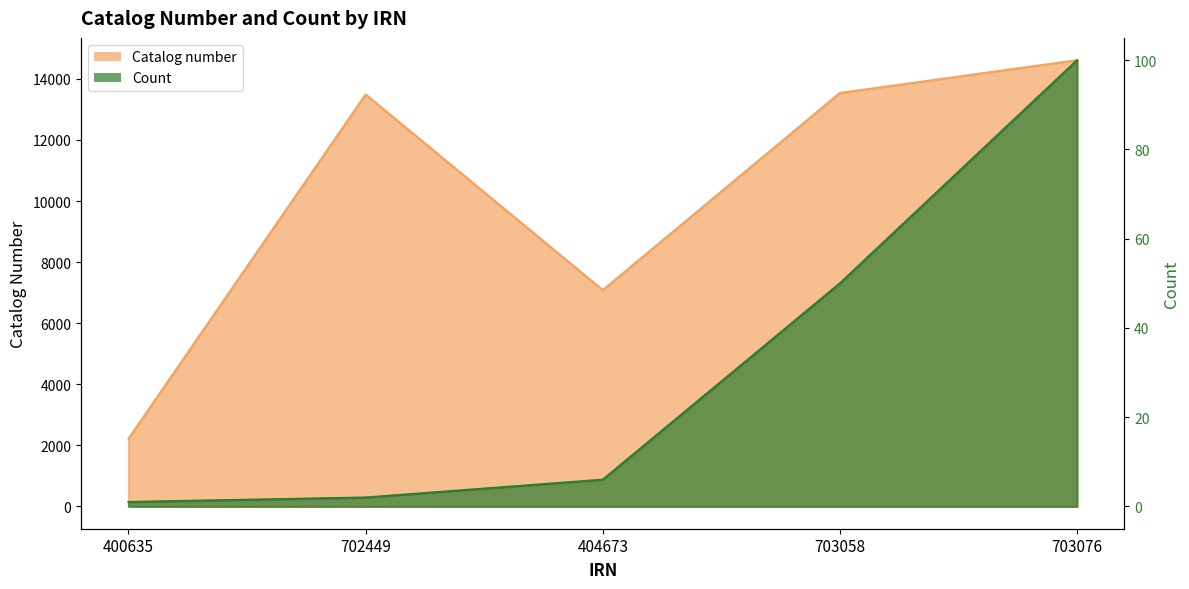

At which category does Catalog number reach its first local peak?

702449